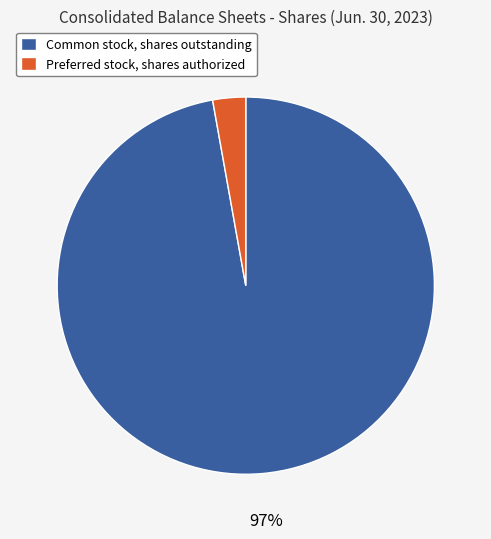

Rank the categories by value from lowest to highest.

Preferred stock, shares authorized, Common stock, shares outstanding